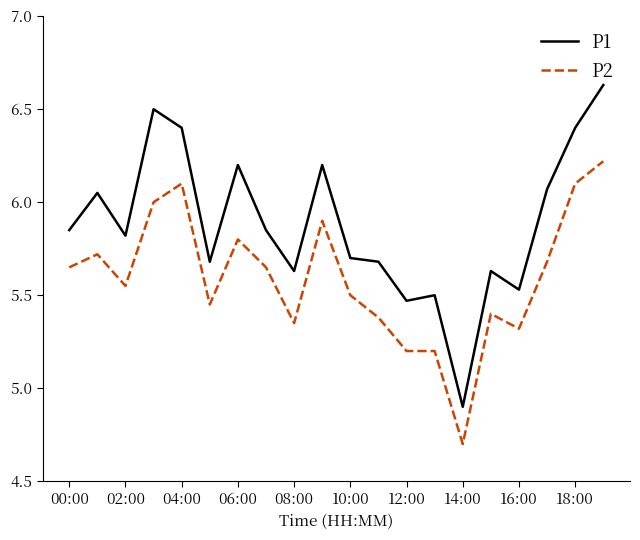

Rank the series by their maximum value, from highest to lowest.

P1, P2